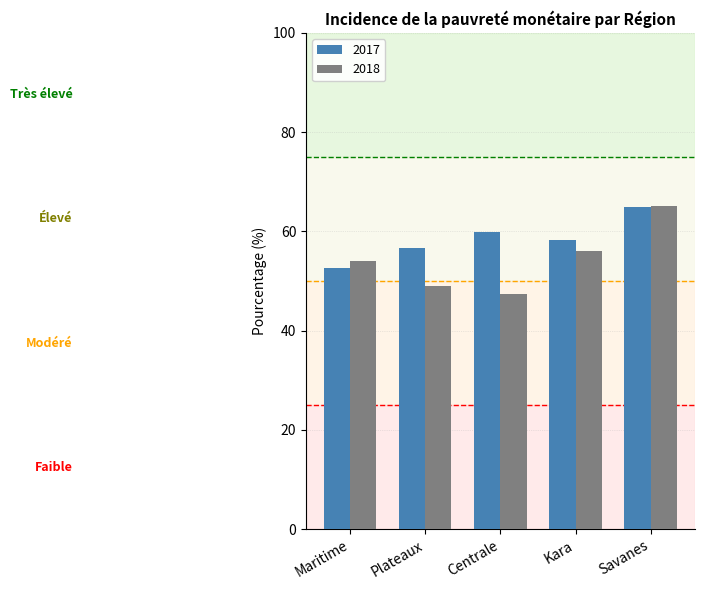

At which category does the chart reach its minimum across all series?

Centrale